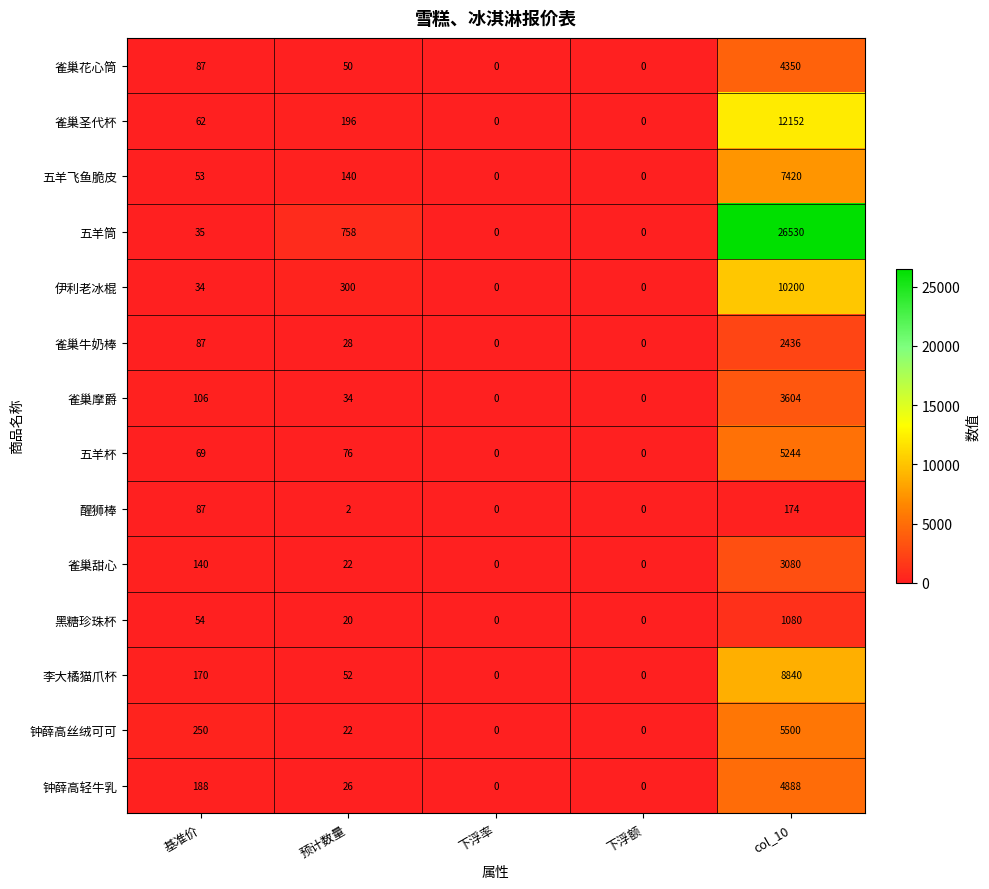

Is it true that 五羊杯 equals 5244 at col_10?

True